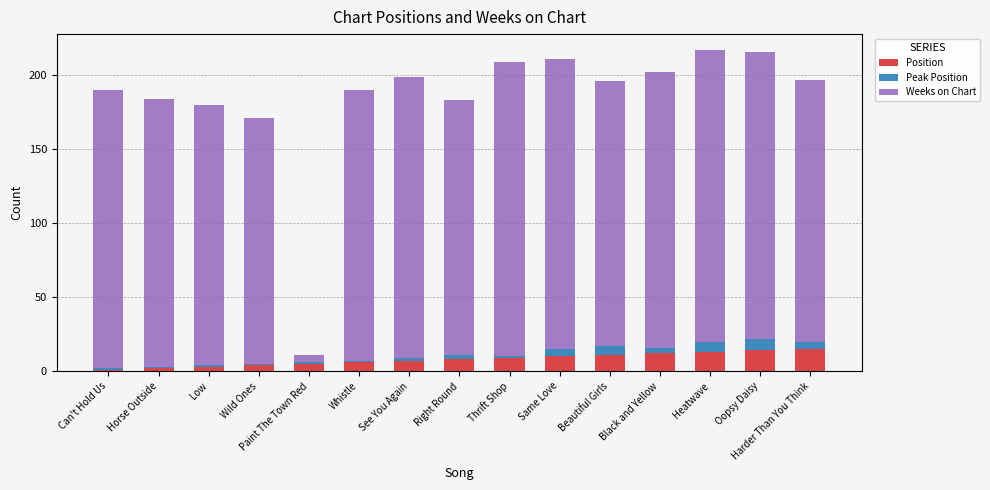

What is the average value of the Position series?

8